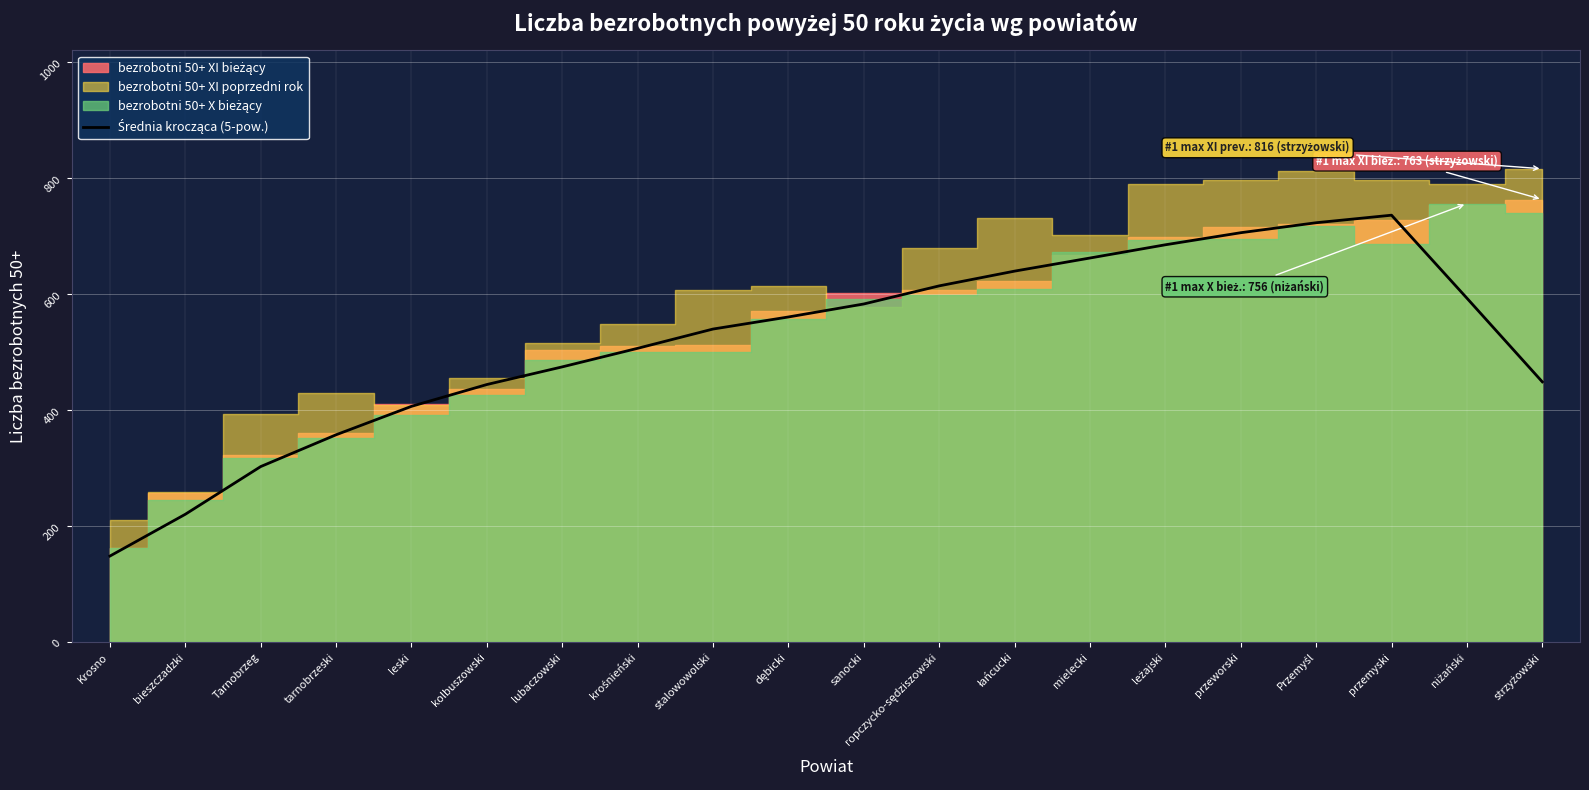

What is the label of the 5th point from the left?

leski